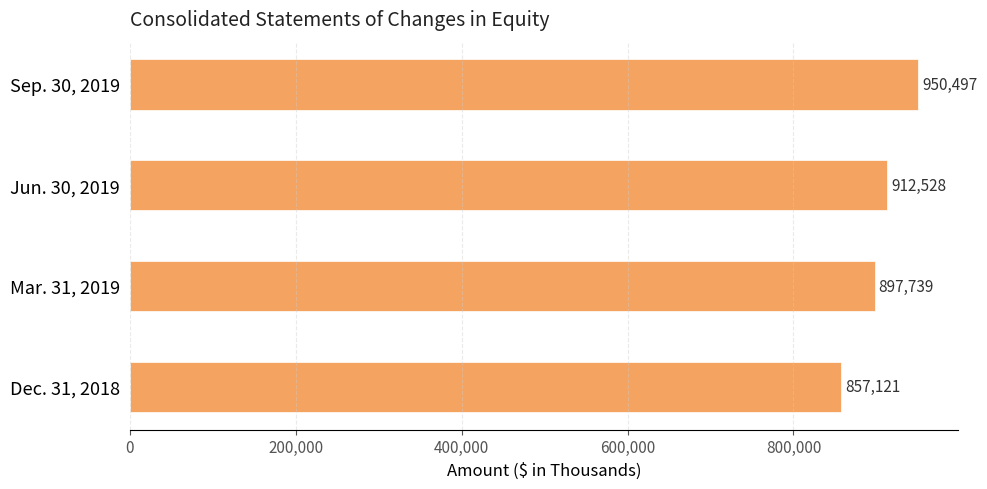

Approximately how many times larger is the value at Dec. 31, 2018 compared to Sep. 30, 2019?

0.9